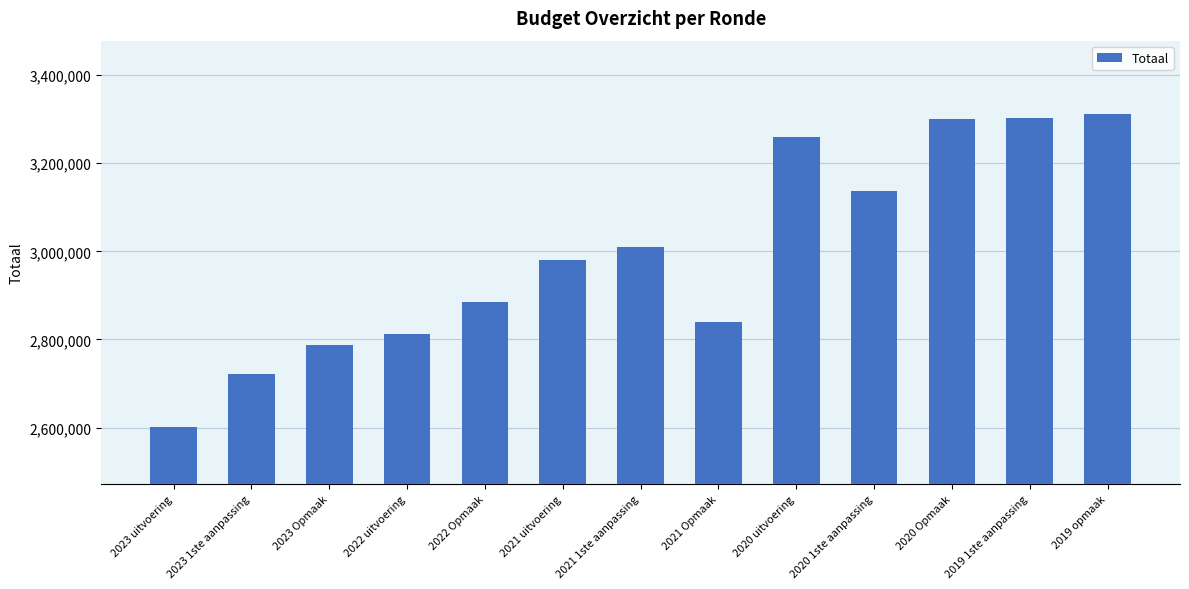

What is the ratio of the value at 2020 Opmaak to the value at 2021 uitvoering?

1.1